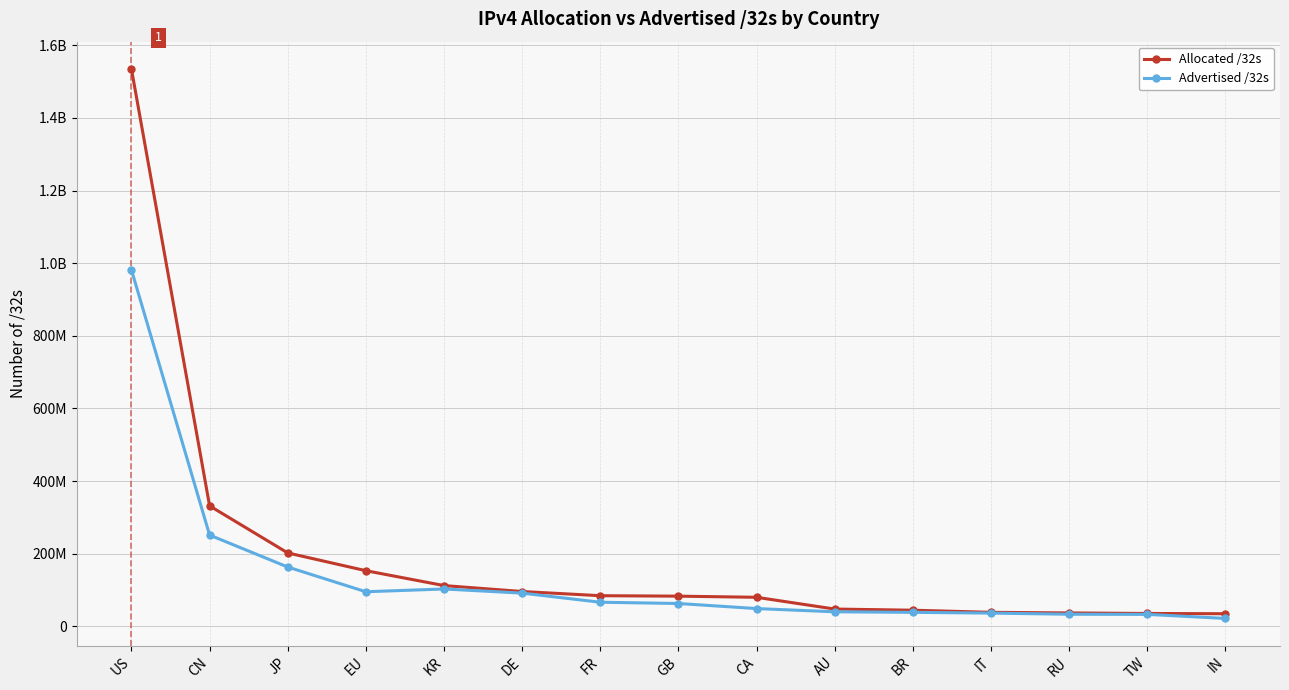

Which has a higher value, GB or TW?

GB